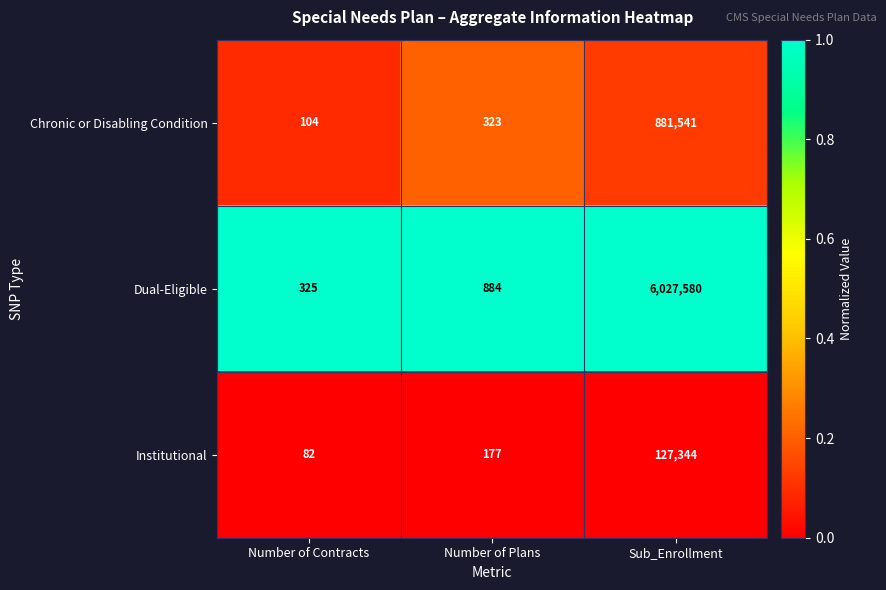

Is the value of Institutional at Number of Plans greater than the value of Chronic or Disabling Condition at Sub_Enrollment?

No